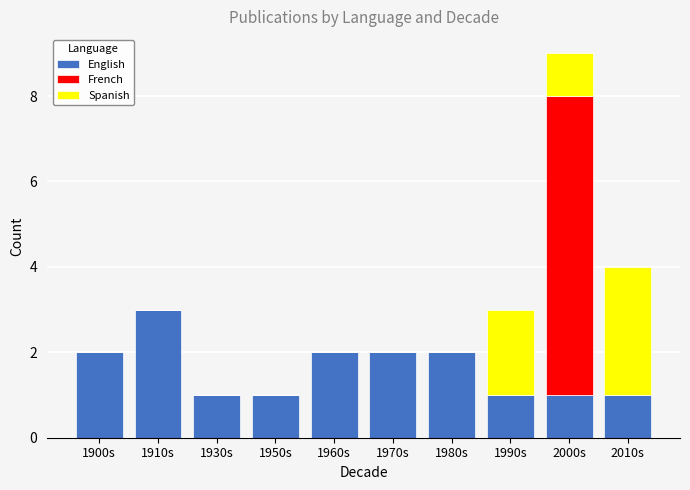

What is the sum of all English values?

16